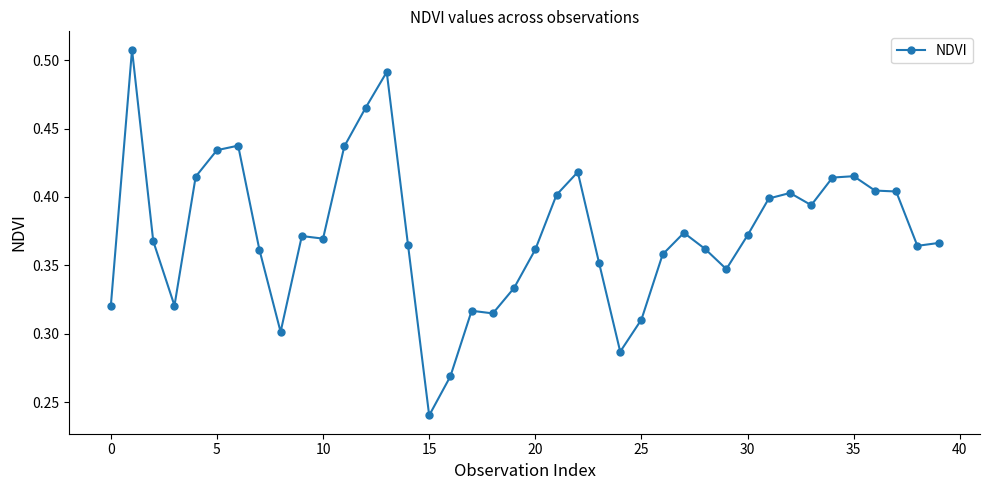

How many data points does each series have?

40